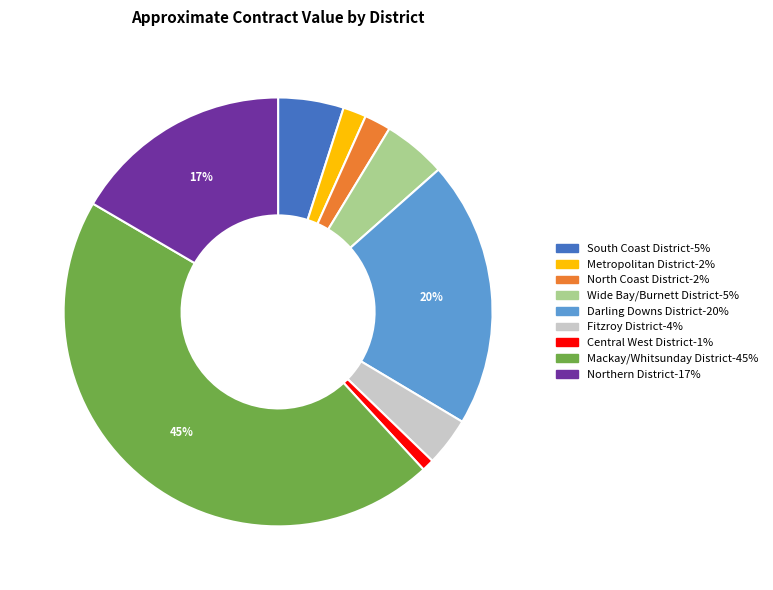

How many segments does this pie chart have?

9